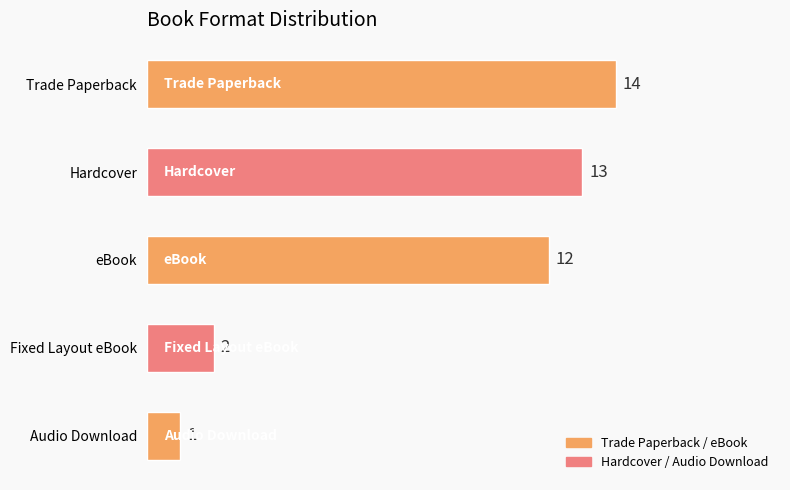

How many data points does each series have?

5